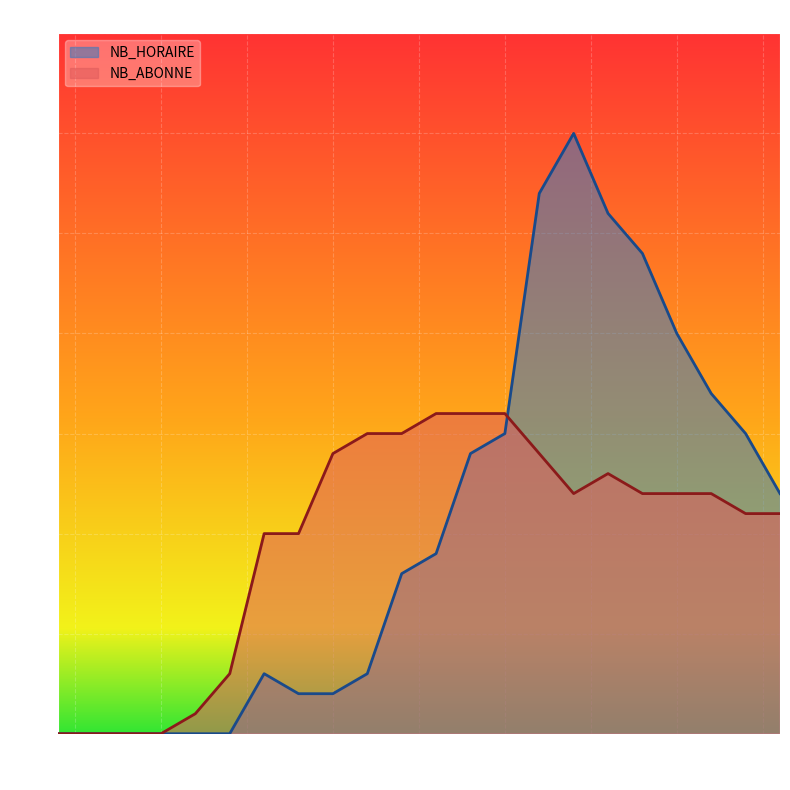

What are all the series names shown in the legend?

NB_HORAIRE, NB_ABONNE